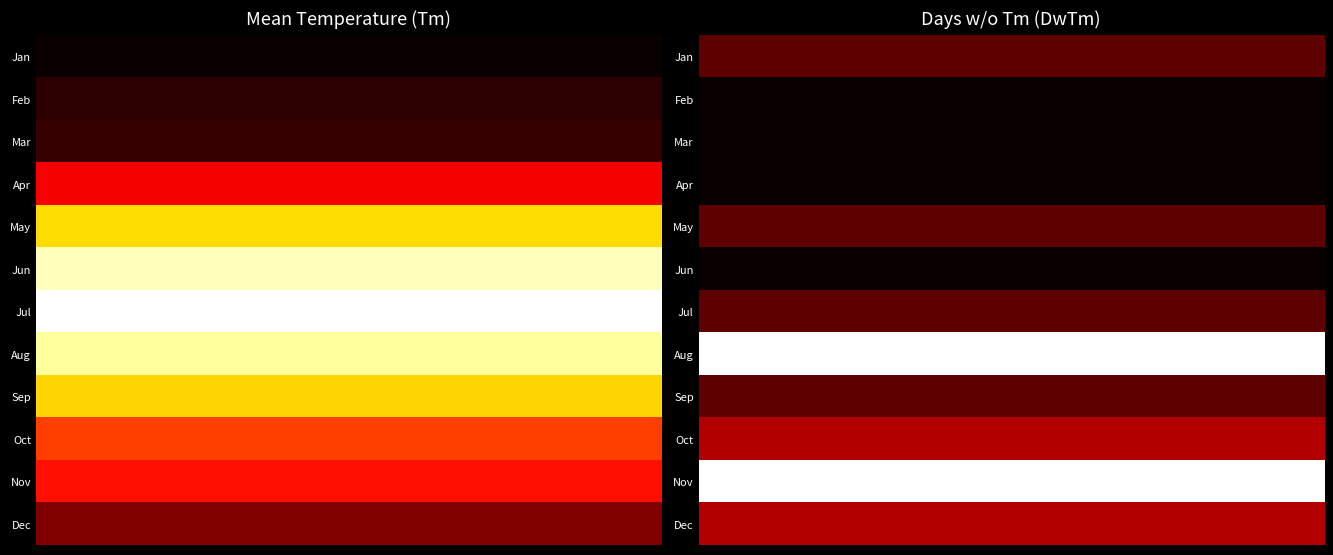

Between 1 and 8, which is larger?

1